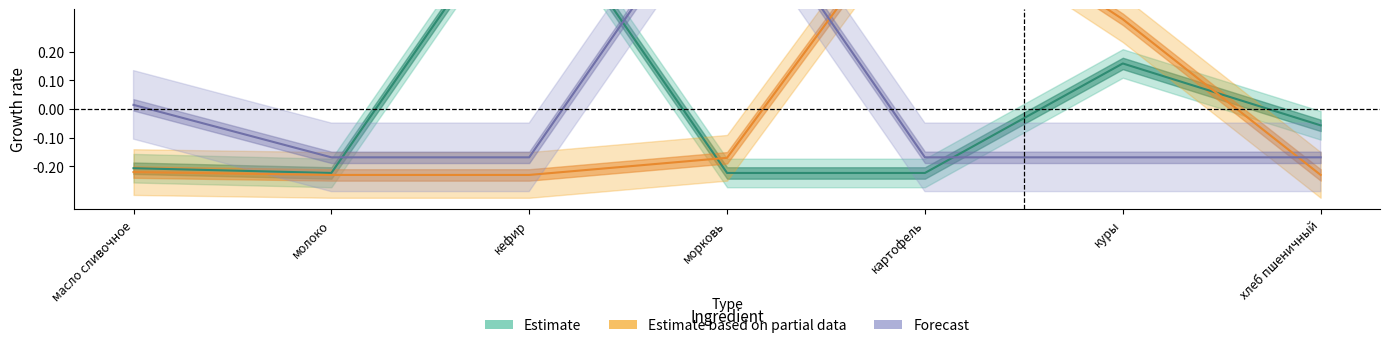

Reading right to left, transcribe all the data shown in this chart.

Estimate: хлеб пшеничный=-0.1	куры=0.2	картофель=-0.2	морковь=-0.2	кефир=0.8	молоко=-0.2	масло сливочное=-0.2
Estimate based on partial data: хлеб пшеничный=-0.2	куры=0.3	картофель=0.8	морковь=-0.2	кефир=-0.2	молоко=-0.2	масло сливочное=-0.2
Forecast: хлеб пшеничный=-0.2	куры=-0.2	картофель=-0.2	морковь=0.8	кефир=-0.2	молоко=-0.2	масло сливочное=0.0